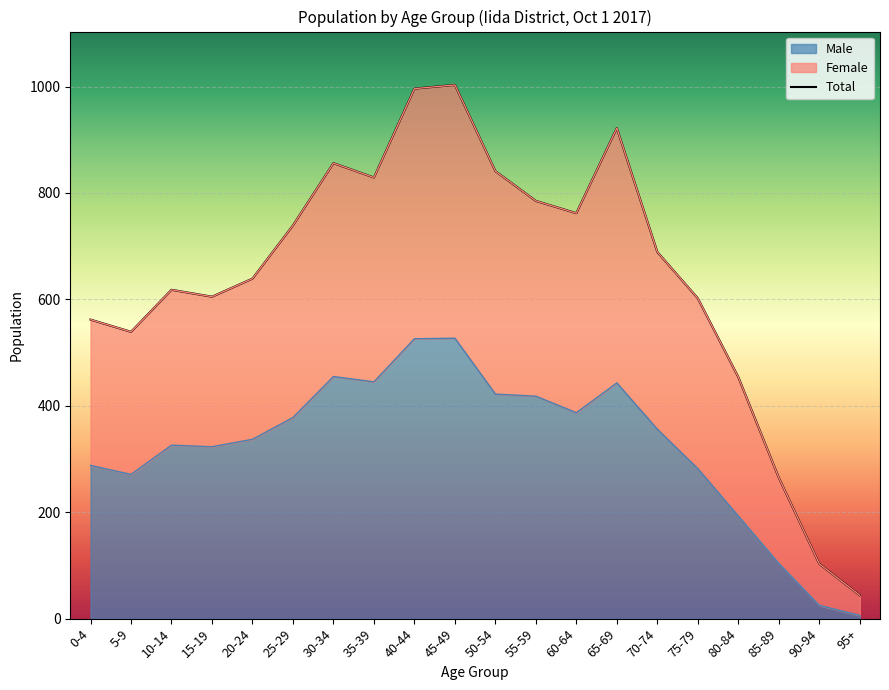

What is the difference between the maximum and minimum values?

959